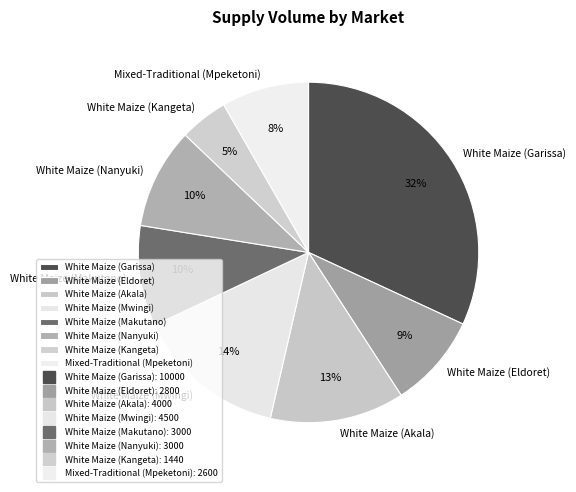

Which category has the biggest portion of the pie?

White Maize (Garissa)